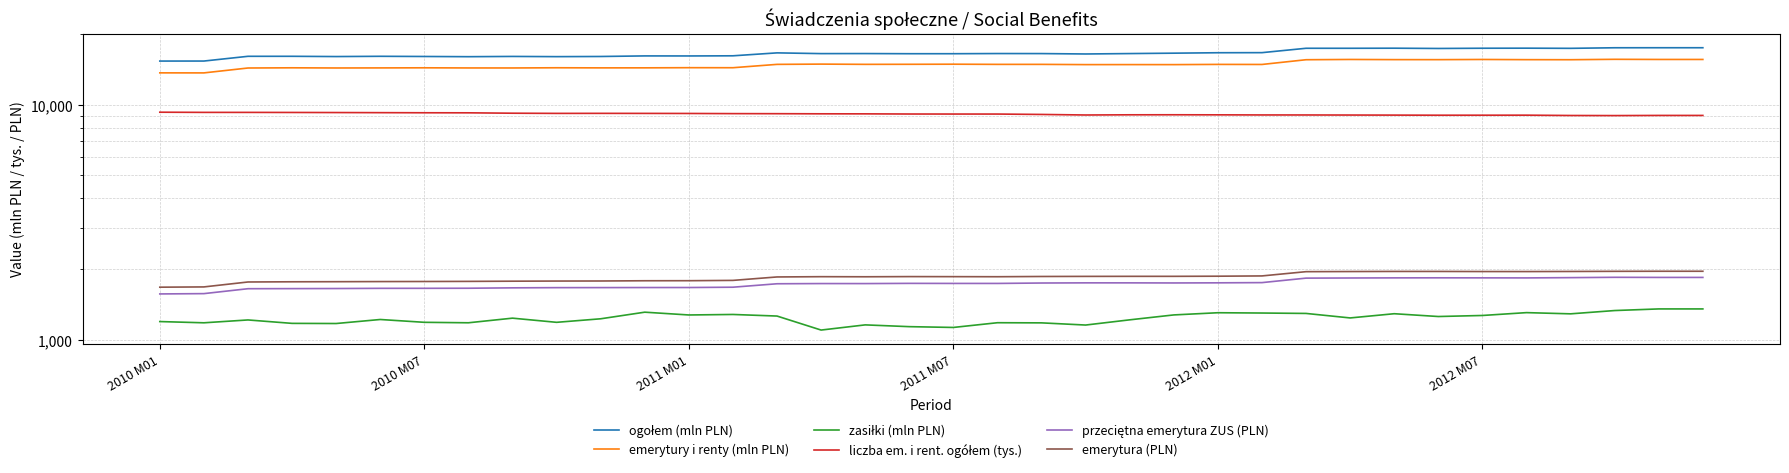

How many distinct data groups are displayed?

6